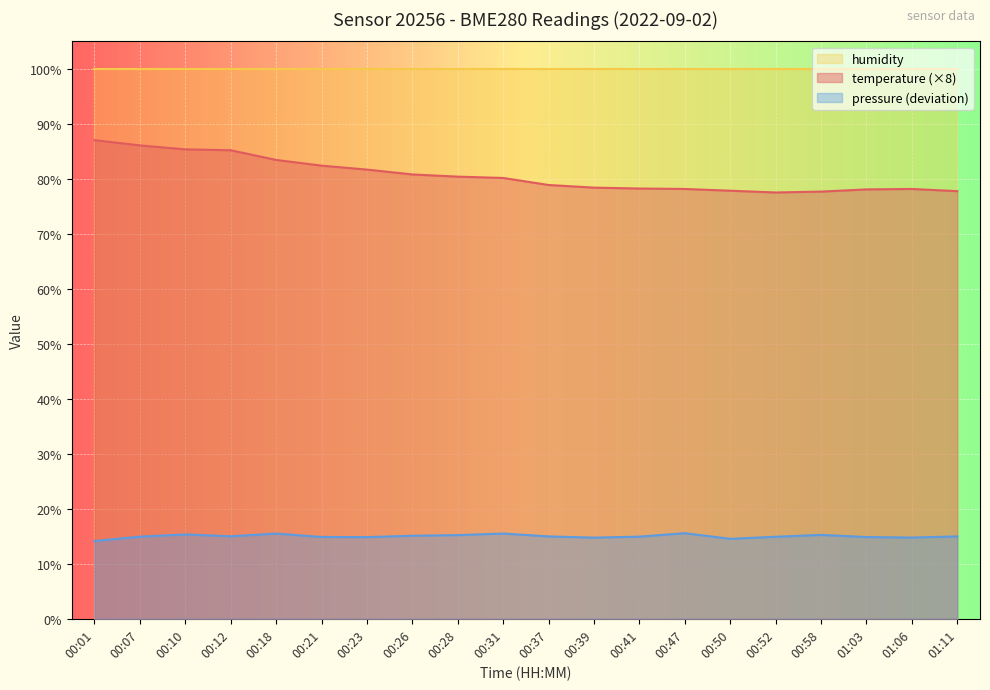

What is the difference between the maximum and second lowest values in the temperature series?

9.4